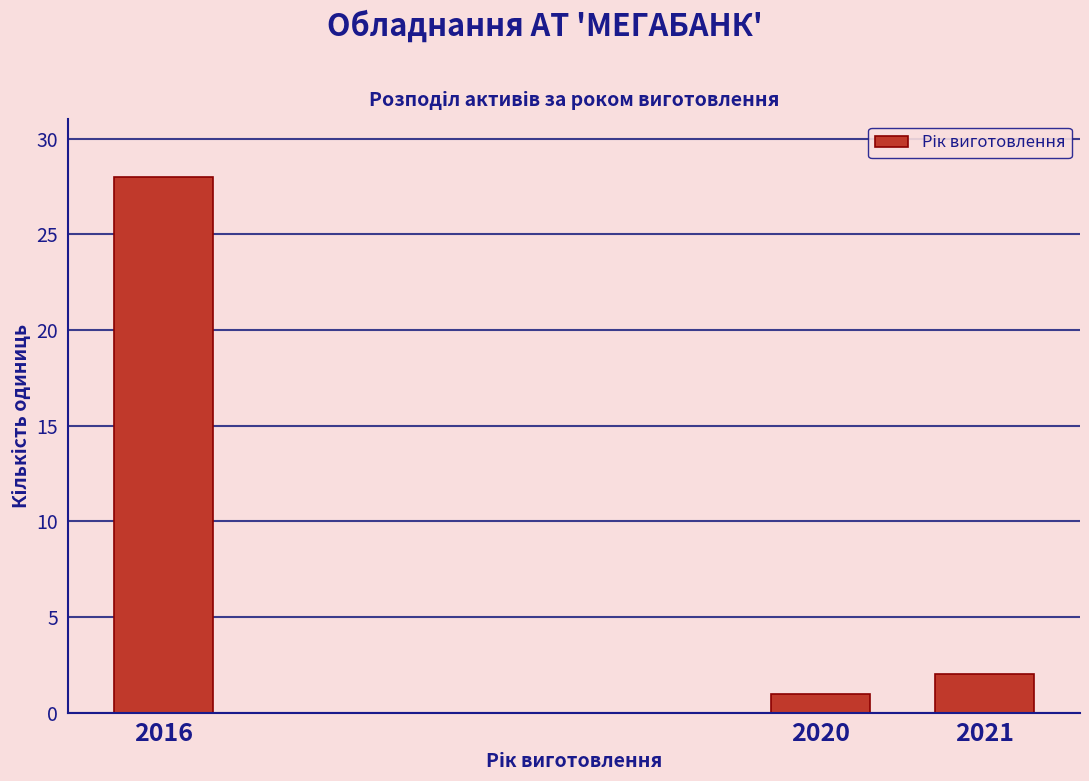

Reading left to right, list all the values displayed in this chart.

28	1	2